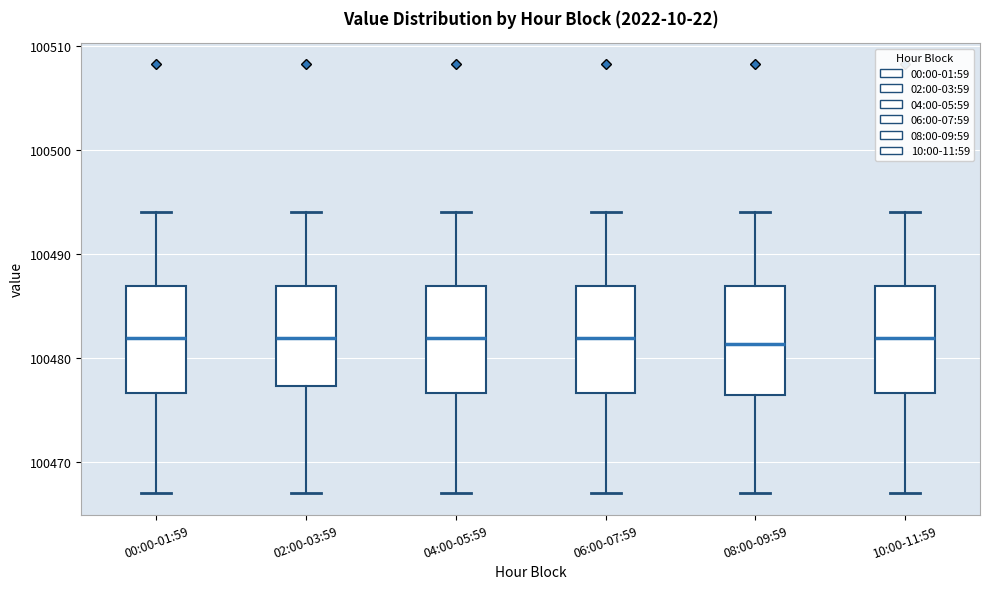

Reading left to right, read every box against the y-axis: the position of its median line, the range the box covers, and the ends of its whiskers. The values are not printed on the chart, so give them approximately, as read against the axis.

00:00-01:59: median 100482, box 100477 to 100487, whiskers 100467 to 100494
02:00-03:59: median 100482, box 100477 to 100487, whiskers 100467 to 100494
04:00-05:59: median 100482, box 100477 to 100487, whiskers 100467 to 100494
06:00-07:59: median 100482, box 100477 to 100487, whiskers 100467 to 100494
08:00-09:59: median 100481, box 100476 to 100487, whiskers 100467 to 100494
10:00-11:59: median 100482, box 100477 to 100487, whiskers 100467 to 100494